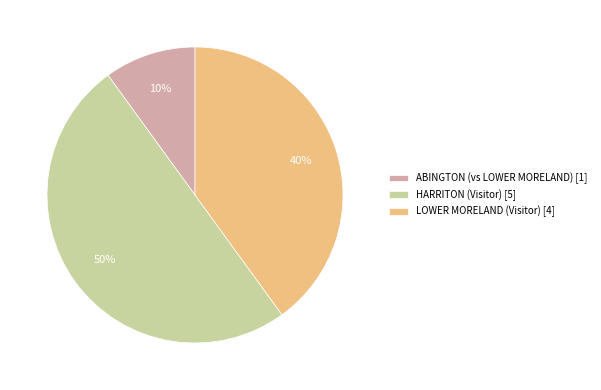

Is LOWER MORELAND (Visitor) [4] the majority of the pie?

No